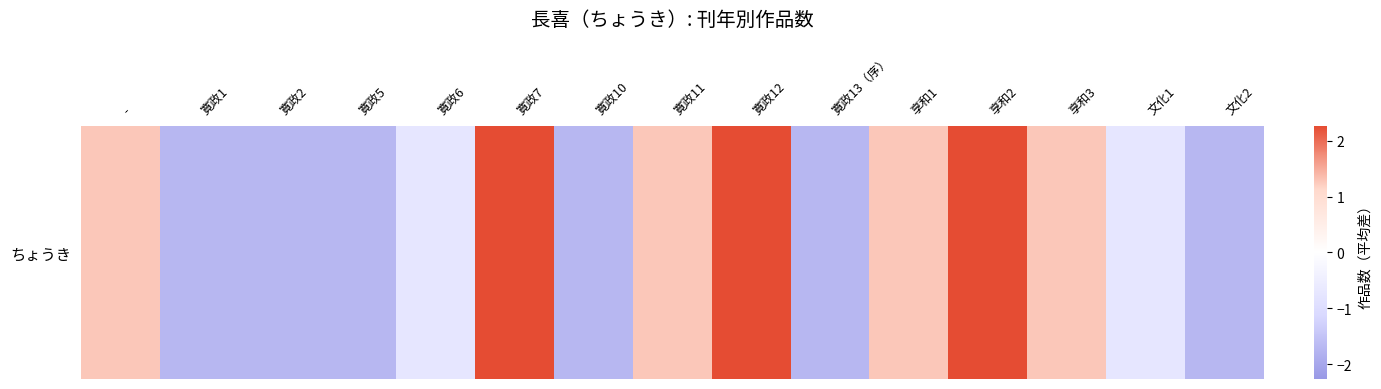

Rank the categories by value from highest to lowest.

寛政7, 寛政12, 享和2, -, 寛政11, 享和1, 享和3, 寛政6, 文化1, 寛政1, 寛政2, 寛政5, 寛政10, 寛政13（序）, 文化2